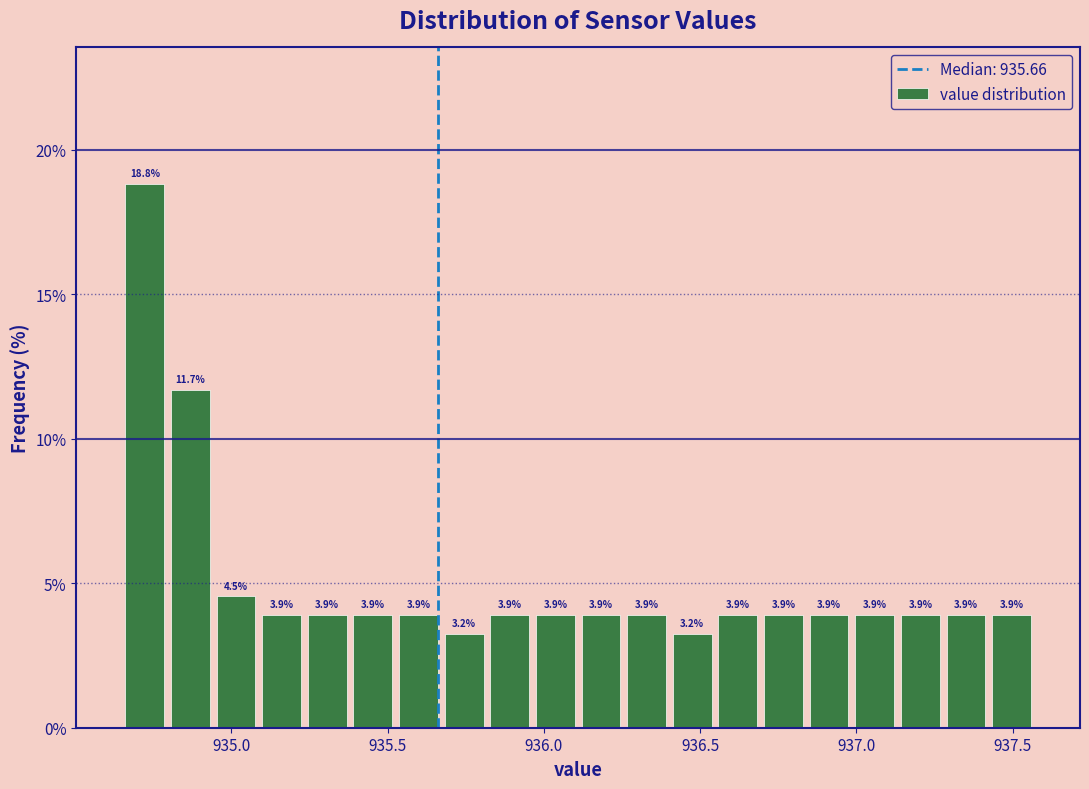

Around what value on the x-axis is the tallest bar? Give the approximate position of its centre, as read against the axis.

934.70